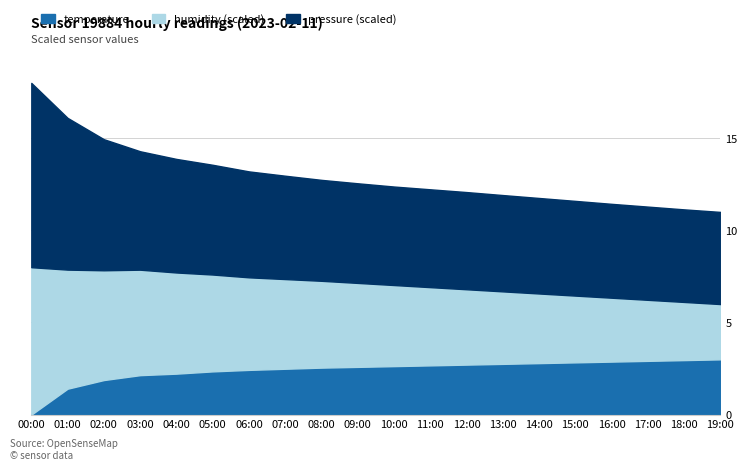

True or false: humidity and pressure intersect in this chart.

False